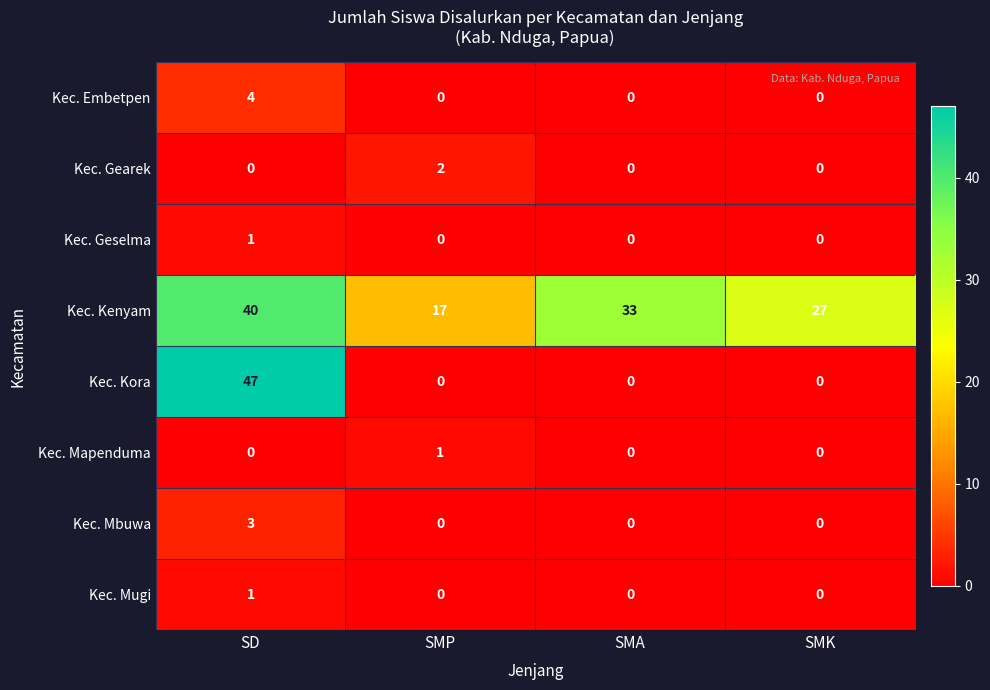

Is it true that Kec. Mapenduma equals 1 at SMP?

True